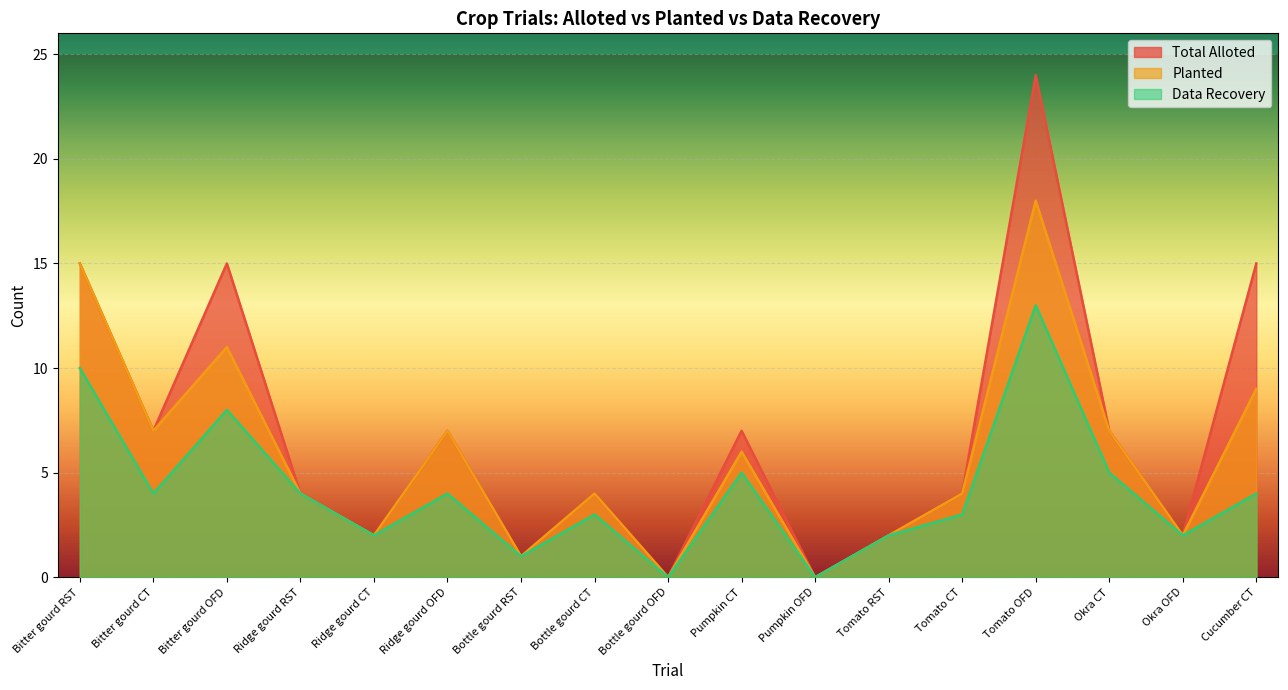

Is it true that Total Alloted equals 12 at Bottle gourd OFD?

False